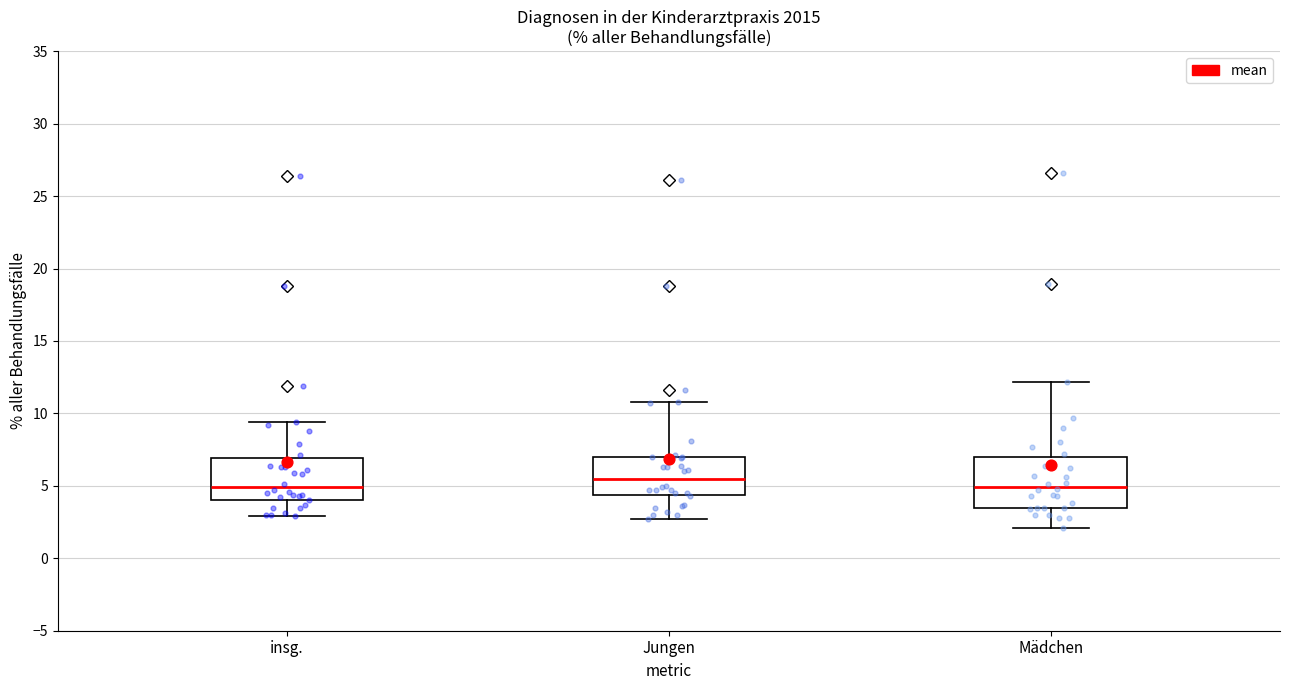

Comparing the boxes themselves (not the whiskers), which one is the tallest?

Mädchen